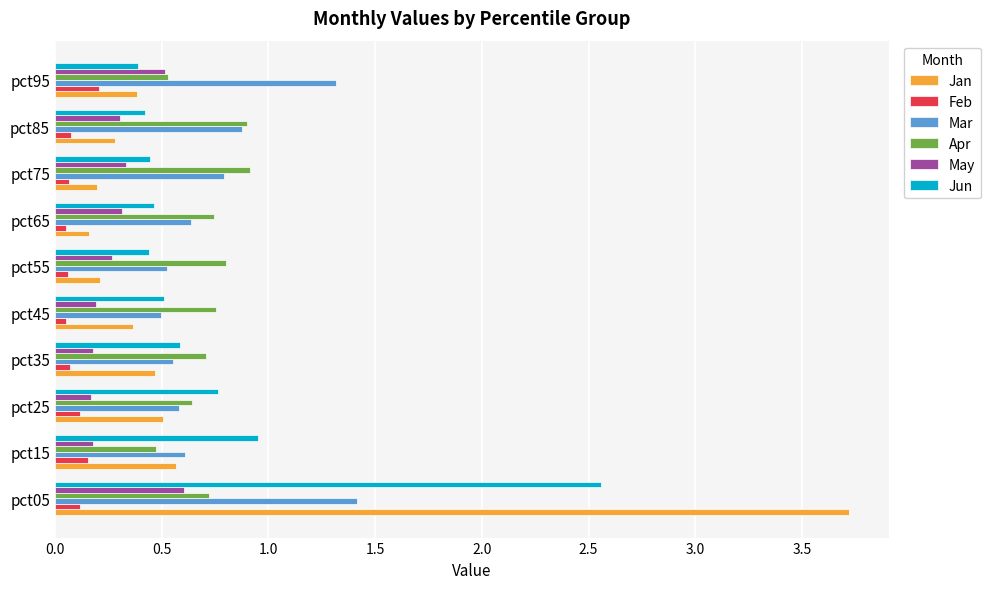

How many Feb values are between 0 and 1?

10